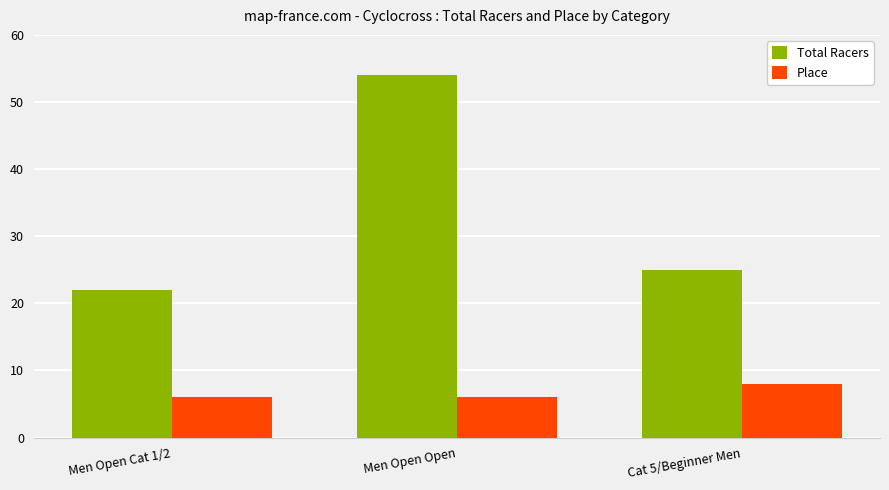

What is the spread (max minus min) of values at Men Open Cat 1/2?

16